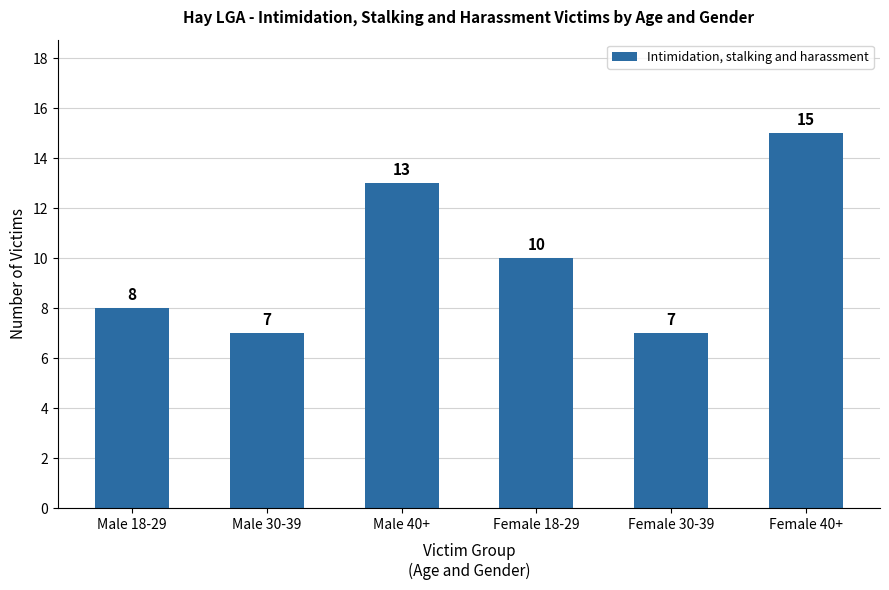

What is the maximum value shown in the chart?

15